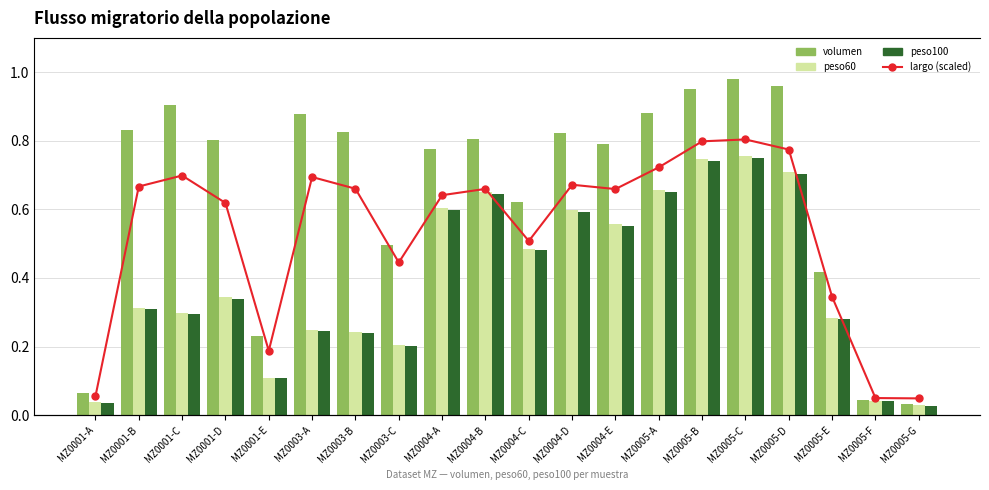

What is the label of the 14th bar from the left?

MZ0005-A